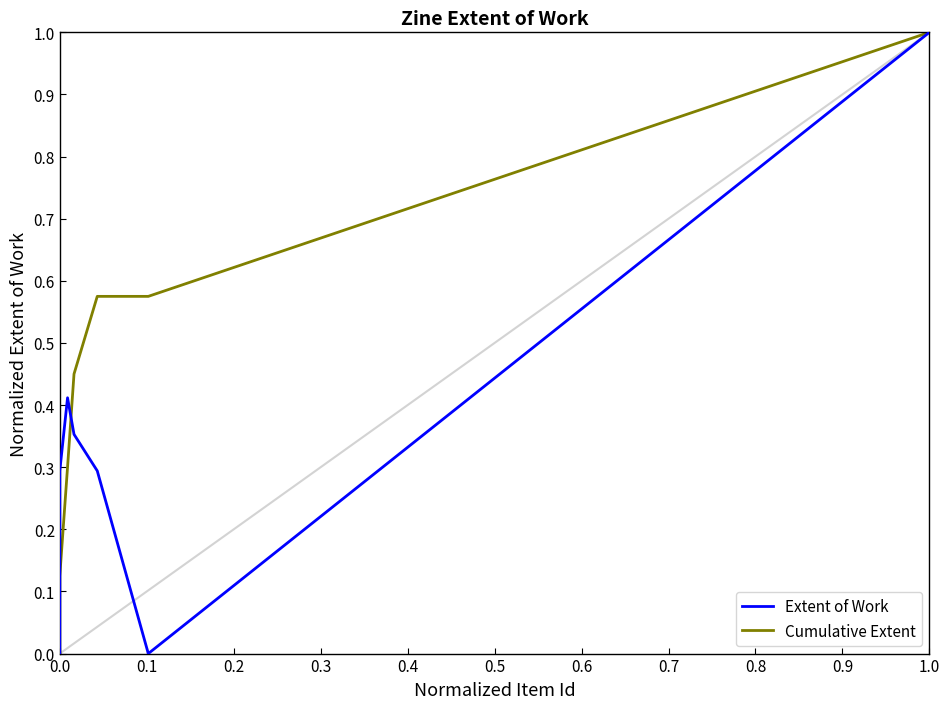

Does the chart have visible grid lines?

No